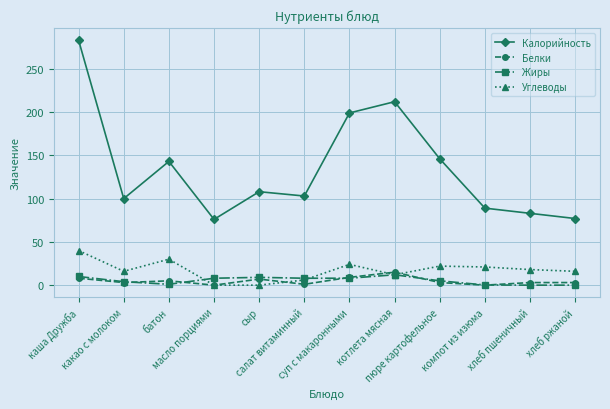

Is this an area chart (filled region under the line)?

No